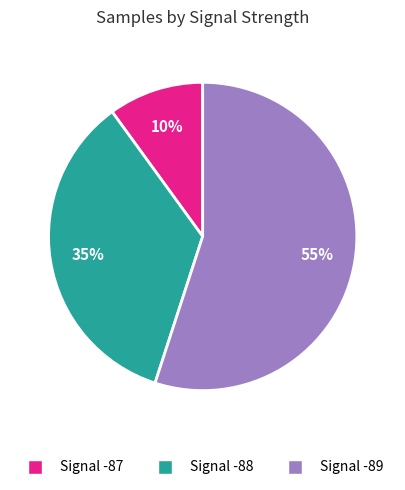

Is there a majority slice in this chart?

Yes